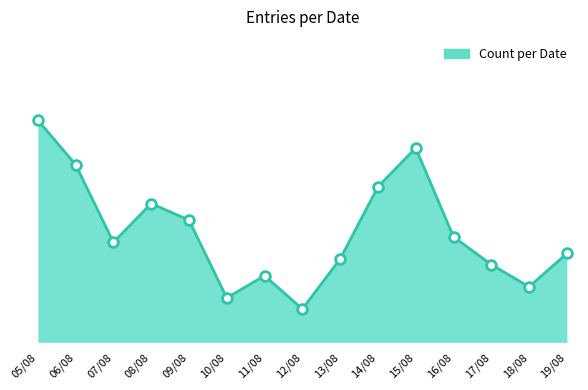

List the labels in order of value, smallest first.

12/08, 10/08, 18/08, 11/08, 17/08, 13/08, 19/08, 07/08, 16/08, 09/08, 08/08, 14/08, 06/08, 15/08, 05/08